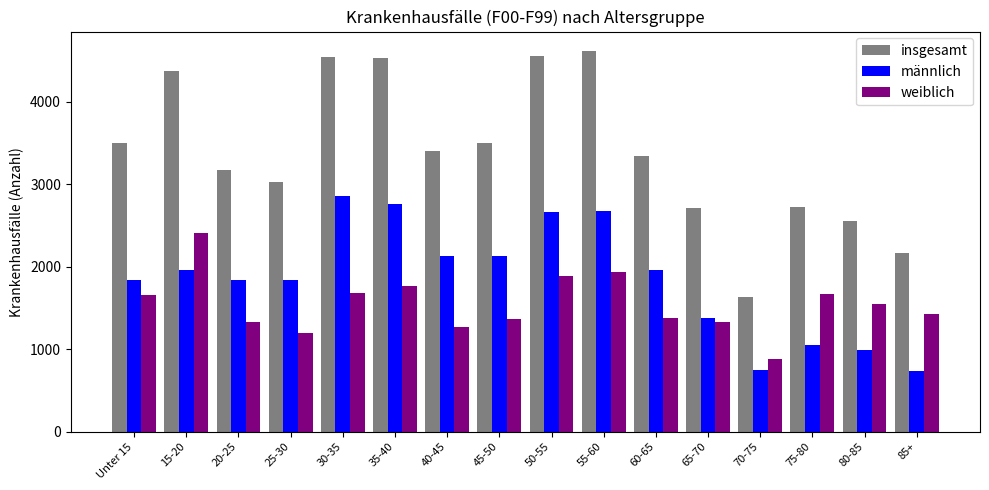

What is the sum of the weiblich values at 20-25 and 60-65?

2710